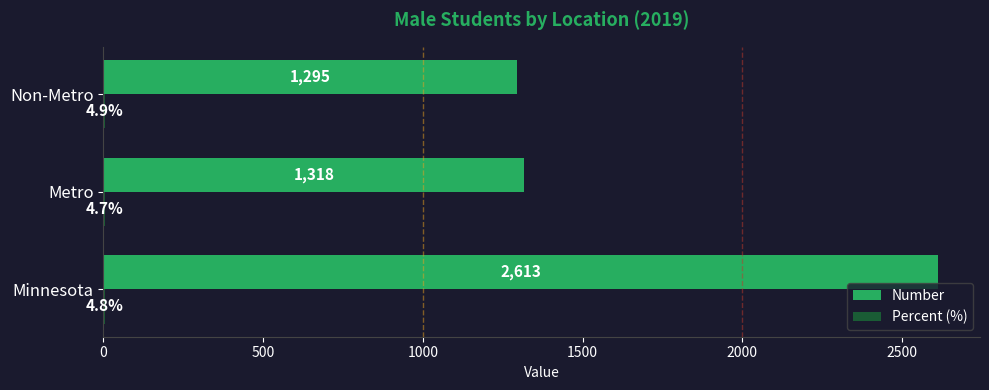

The Number series shows 1295.0 at Non-Metro. True or false?

True